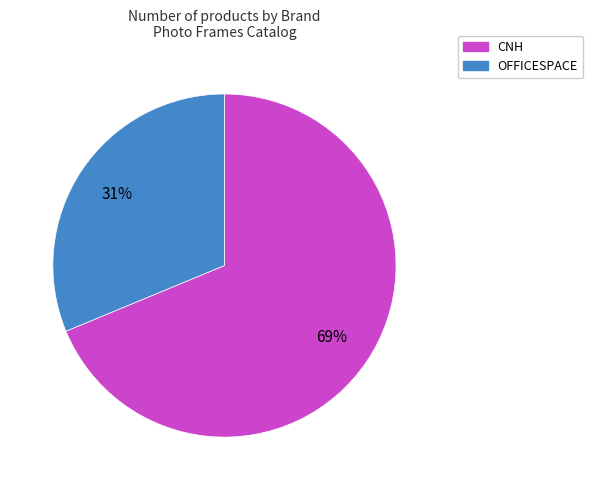

To the nearest percent, what is the average slice percentage?

50%